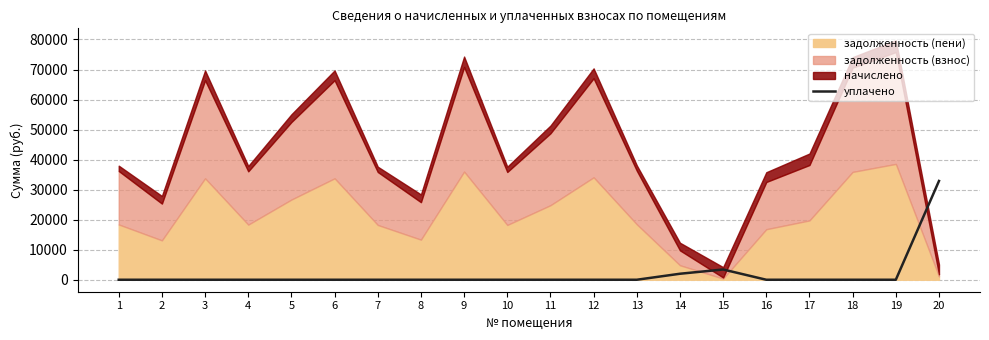

Reading left to right, list all the values displayed in this chart.

0.0	0.0	0.0	0.0	0.0	0.0	0.0	0.0	0.0	0.0	0.0	0.0	0.0	2000.0	3415.8	0.0	0.0	0.0	0.0	32892.7